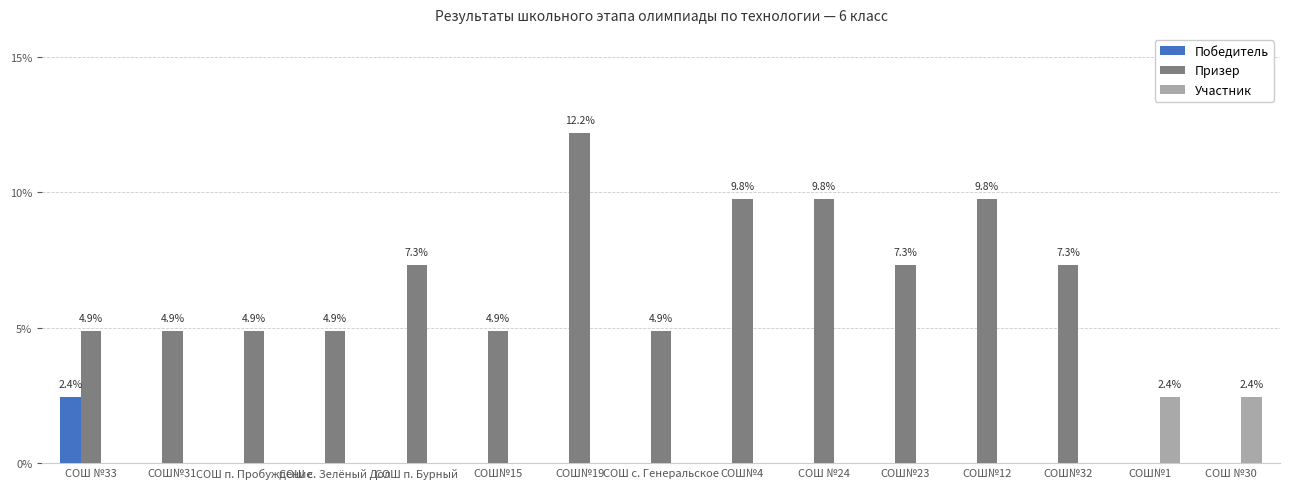

Is the value of Победитель at СОШ №33 greater than the value of Призер at СОШ№15?

No